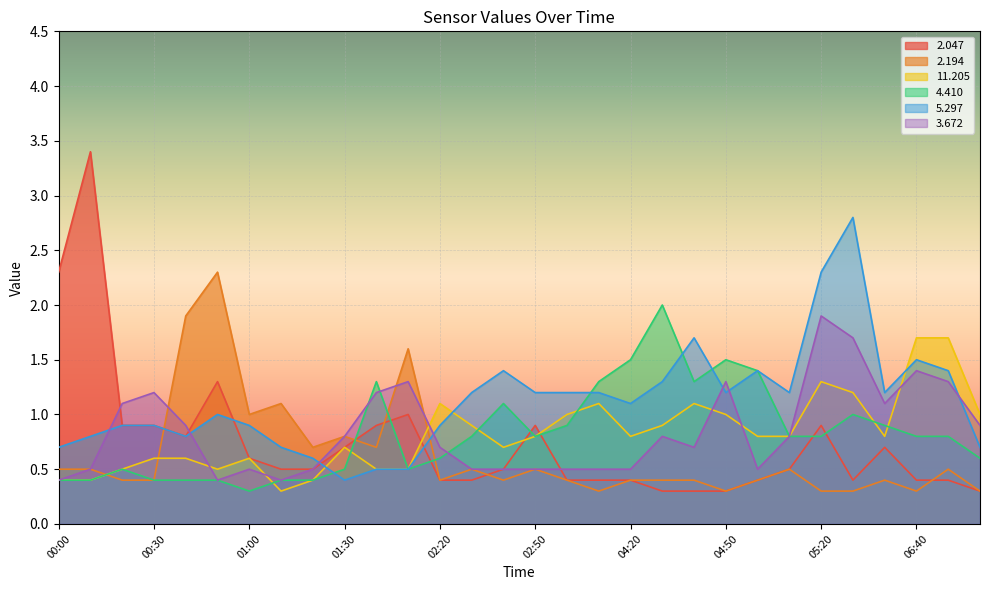

How many times do   4.410 and   2.047 cross each other?

7